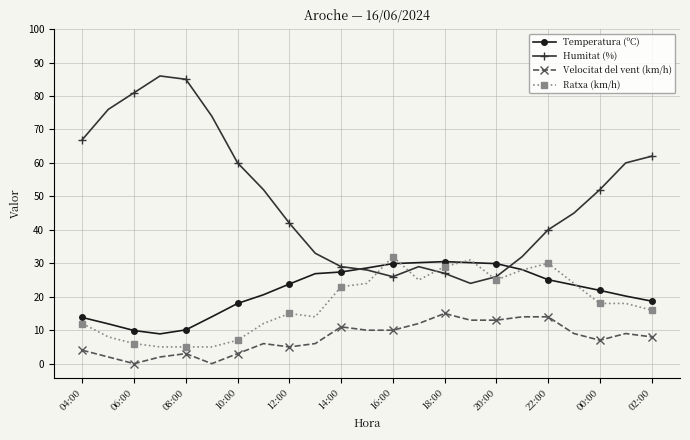

What is the highest value of the Temperatura (ºC) series?

30.5